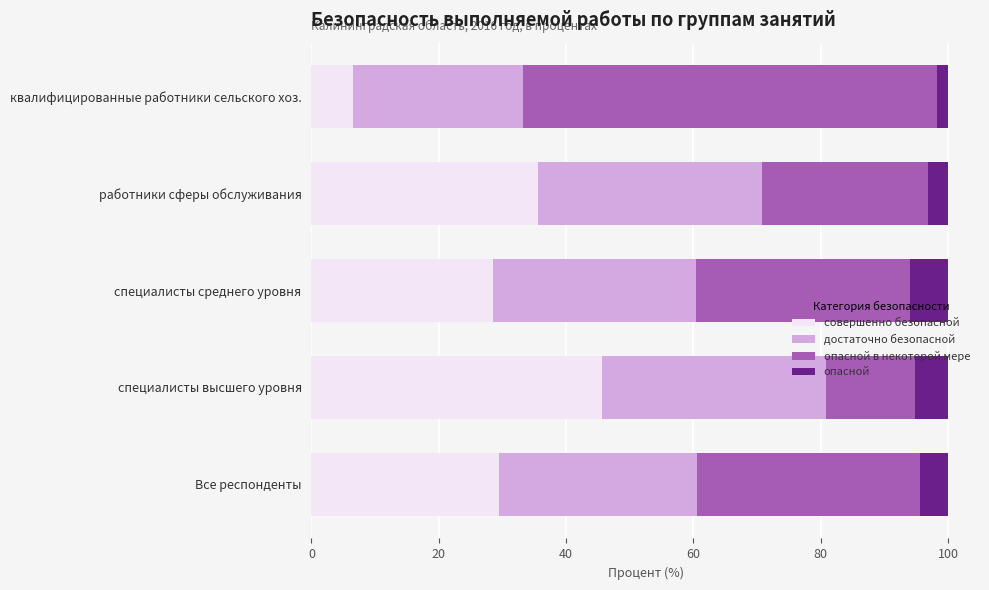

What are all the series names shown in the legend?

совершенно безопасной, достаточно безопасной, опасной в некоторой мере, опасной